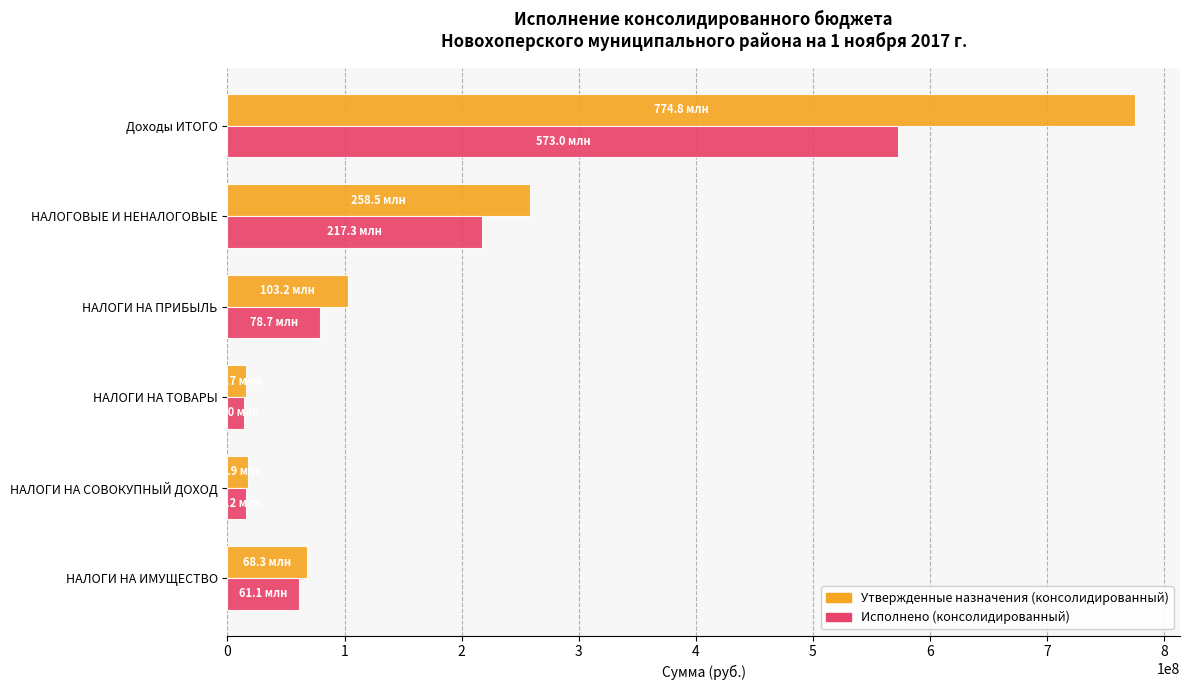

List the series in order of their overall mean, lowest first.

Исполнено (консолидированный), Утвержденные назначения (консолидированный)